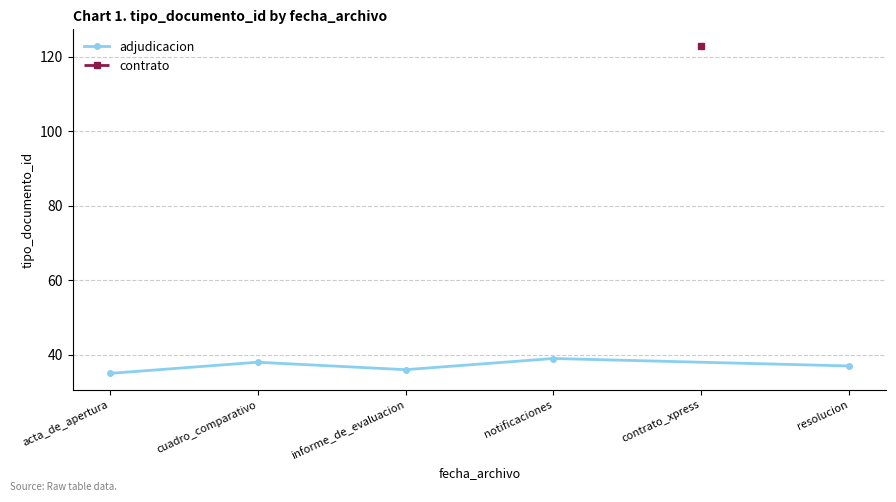

Is it true that the value at cuadro_comparativo is 19?

False